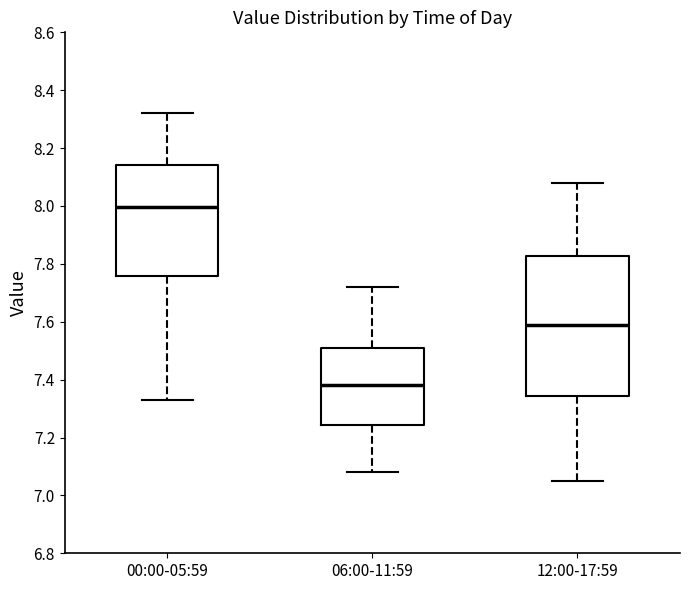

Reading left to right, read every box against the y-axis: the position of its median line, the range the box covers, and the ends of its whiskers. The values are not printed on the chart, so give them approximately, as read against the axis.

00:00-05:59: median 8.00, box 7.76 to 8.14, whiskers 7.34 to 8.32
06:00-11:59: median 7.38, box 7.24 to 7.52, whiskers 7.08 to 7.72
12:00-17:59: median 7.60, box 7.34 to 7.82, whiskers 7.06 to 8.08